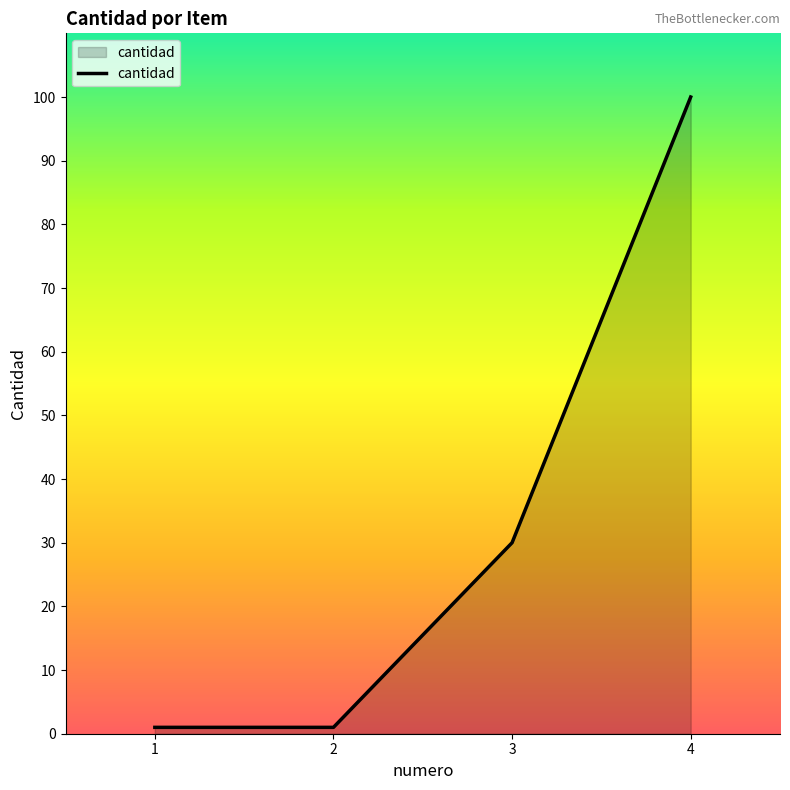

How many categories are shown in the chart?

4